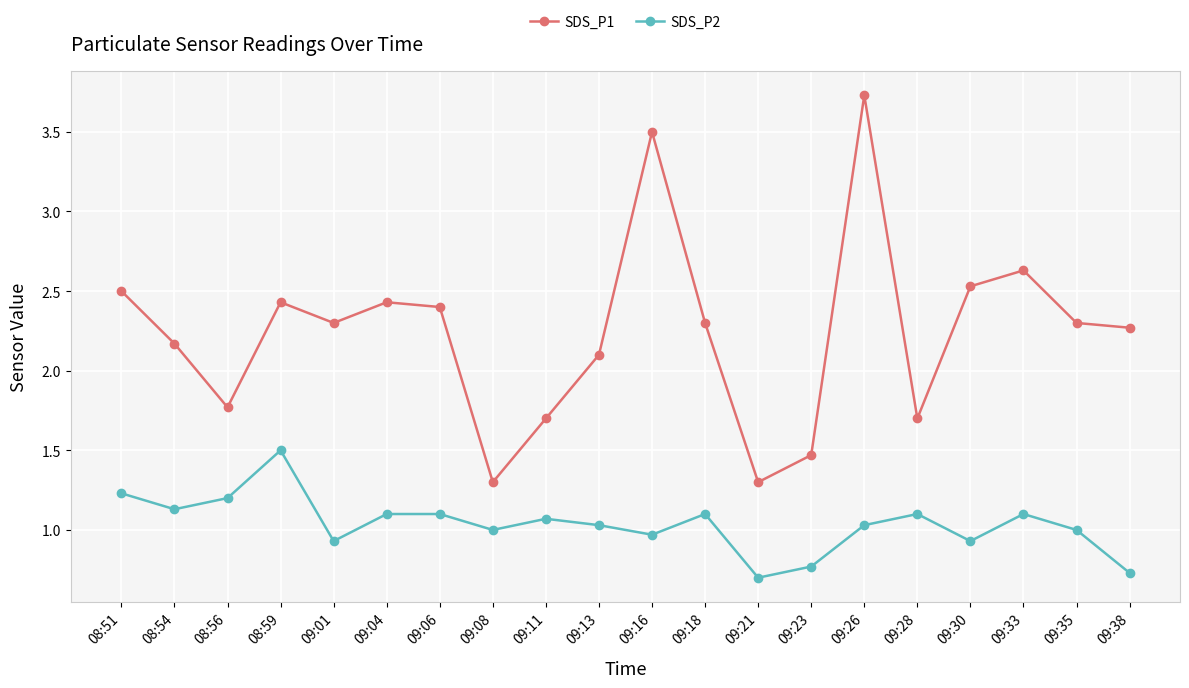

Is this an area chart (filled region under the line)?

No